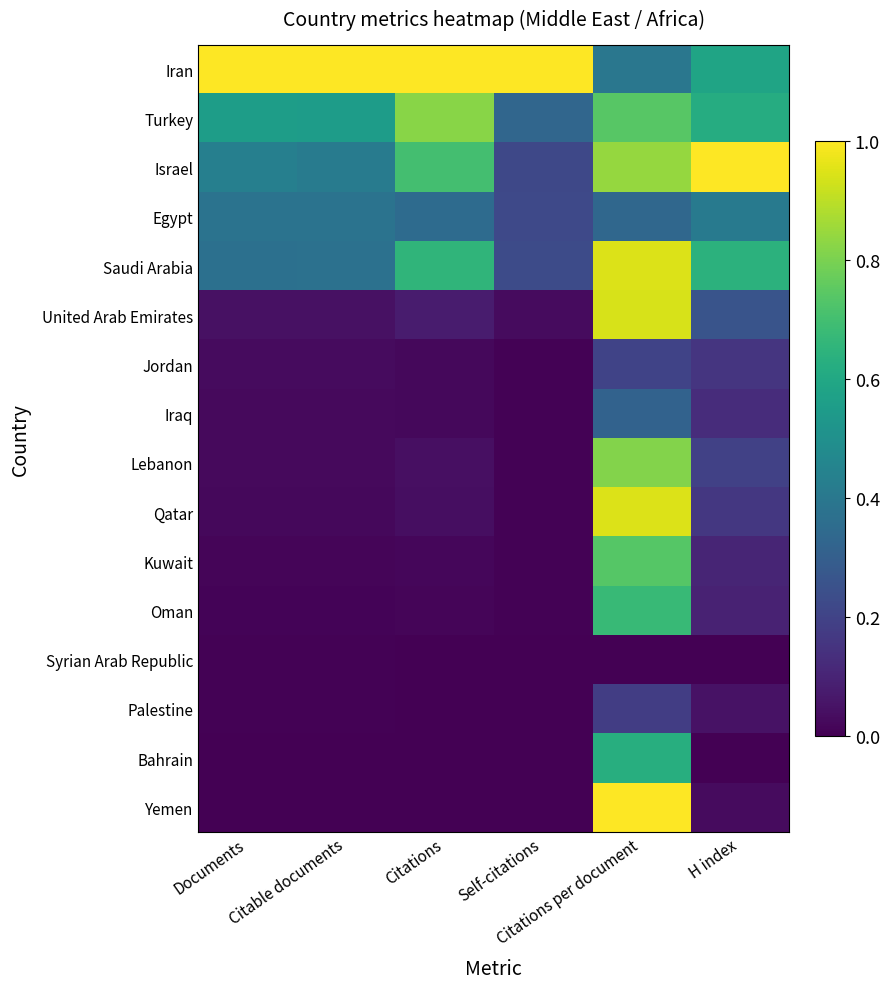

What is the difference between the highest and lowest values at Documents?

1.0